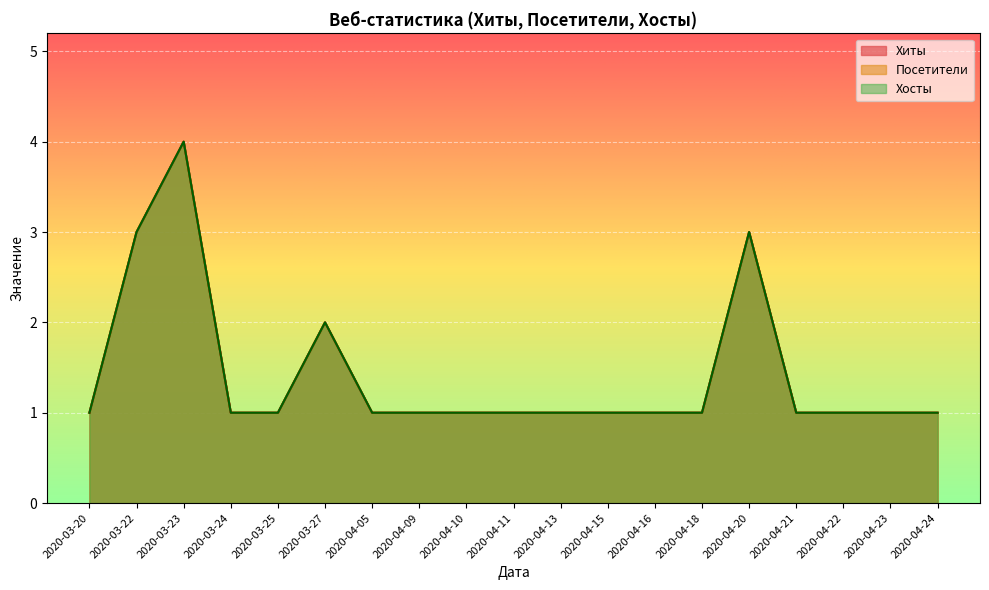

How many values in the Посетители series exceed 1?

4